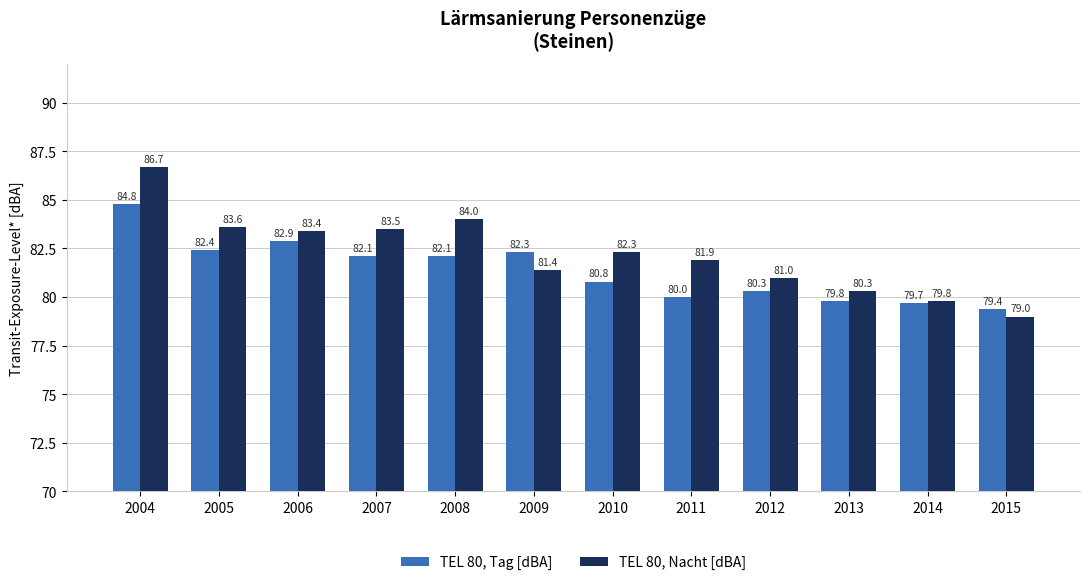

Reading left to right, extract all data points from this chart.

TEL 80, Tag [dBA]: 84.8	82.4	82.9	82.1	82.1	82.3	80.8	80.0	80.3	79.8	79.7	79.4
TEL 80, Nacht [dBA]: 86.7	83.6	83.4	83.5	84.0	81.4	82.3	81.9	81.0	80.3	79.8	79.0